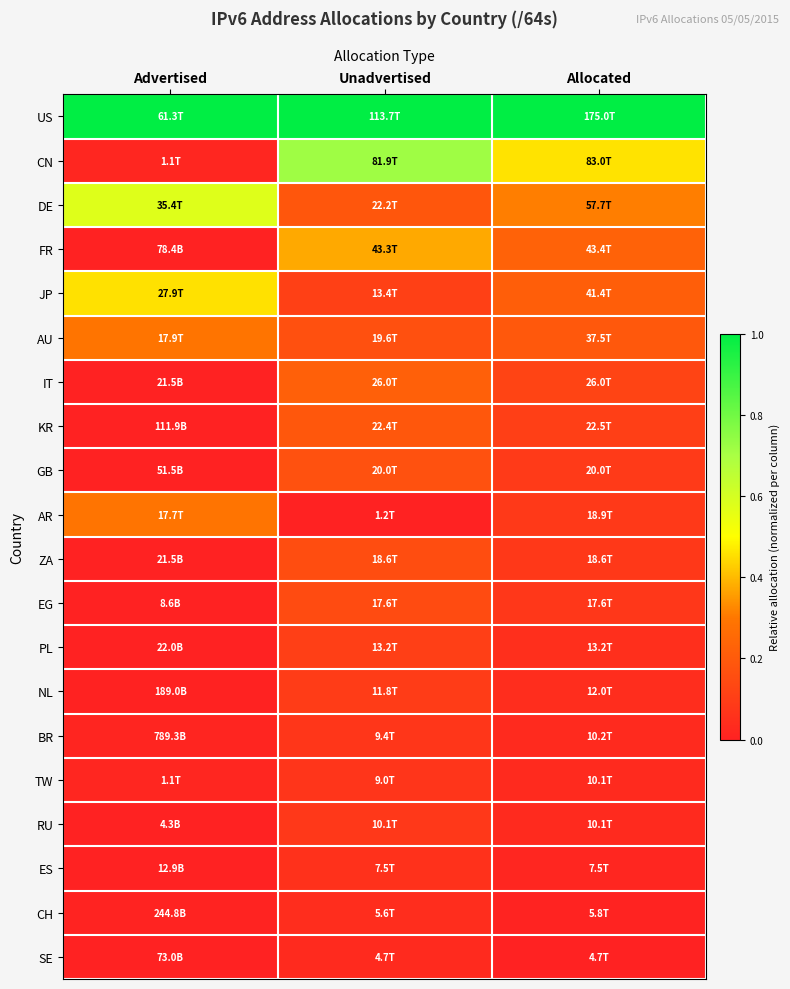

What is the difference between the highest and lowest values at Advertised?

1.0